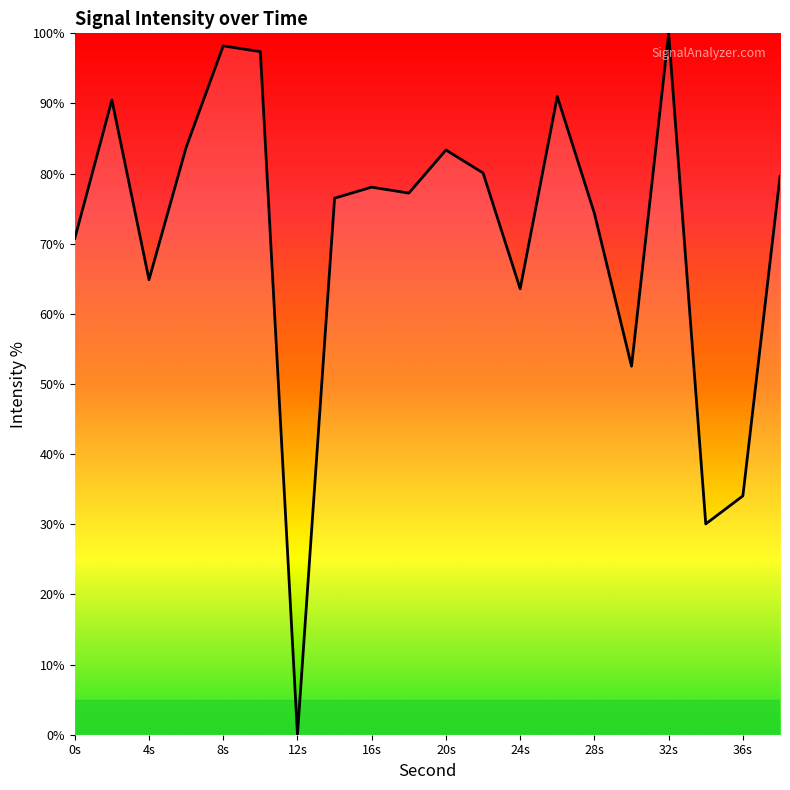

What is the difference between the maximum and minimum values?

100.0